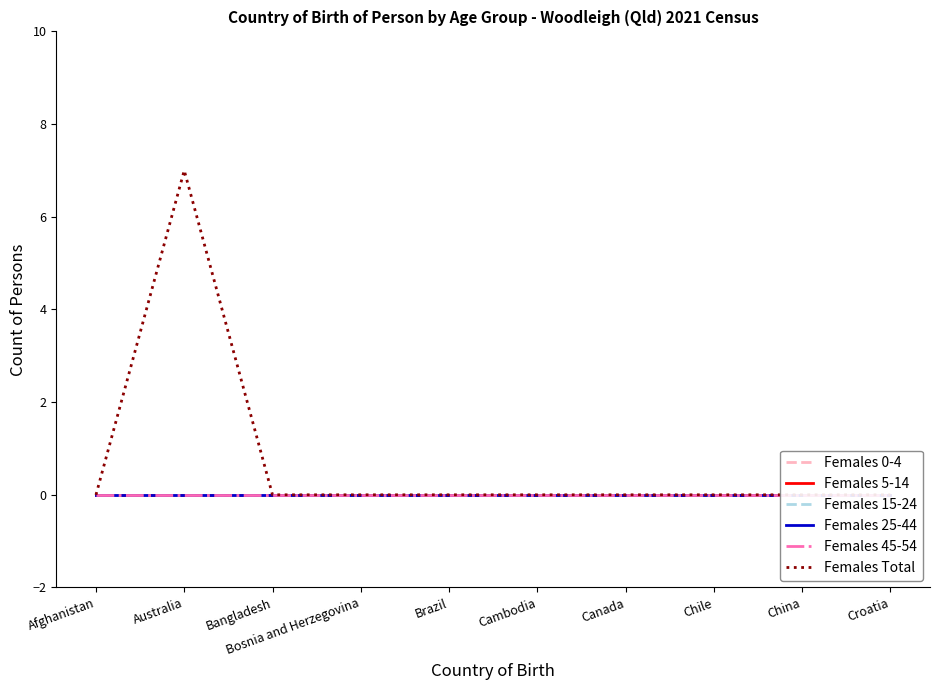

Does the chart display data point markers on the line(s)?

No